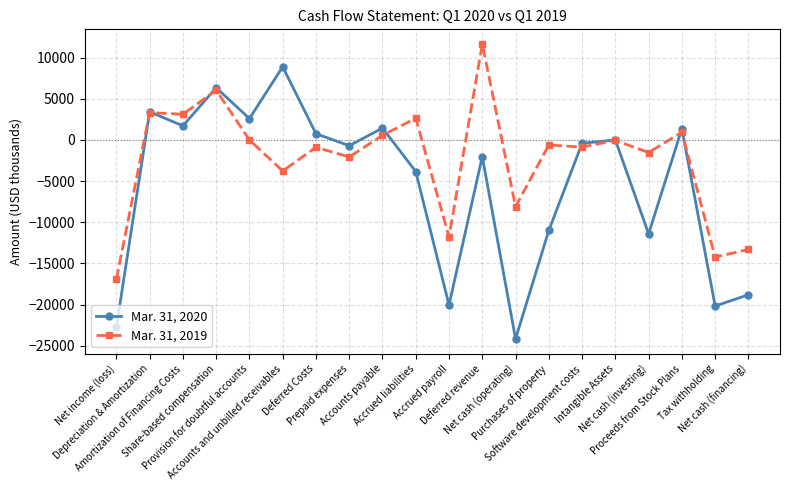

What is the difference between the Mar. 31, 2019 values at Accrued liabilities and Accrued payroll?

14413